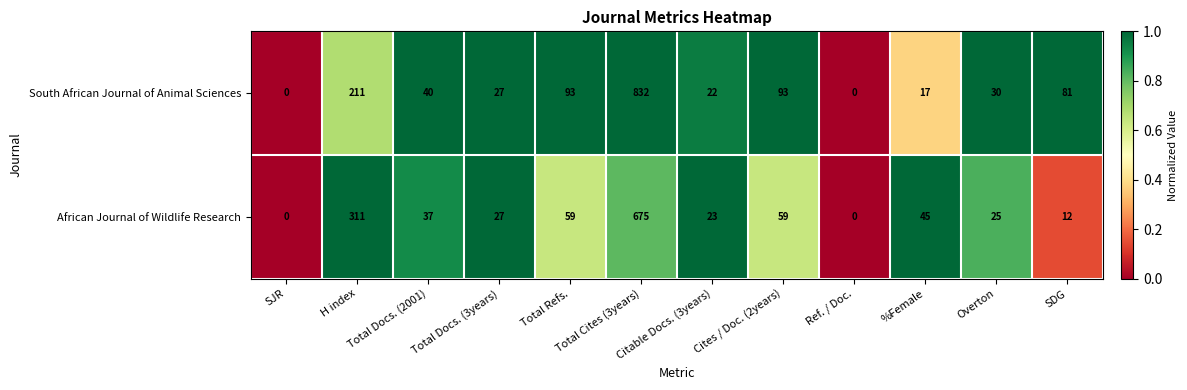

At which label does South African Journal of Animal Sciences first exceed 40?

H index